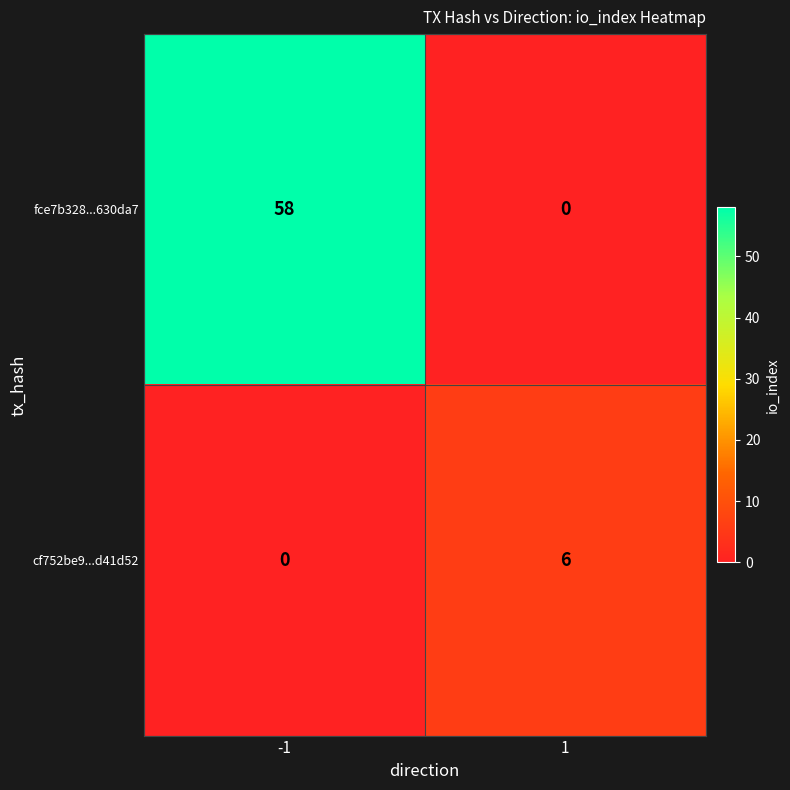

How many data points does each series have?

2